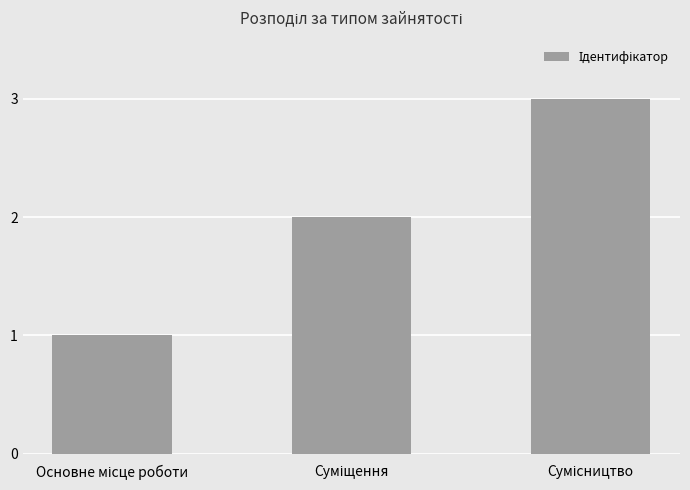

What is the average value?

2